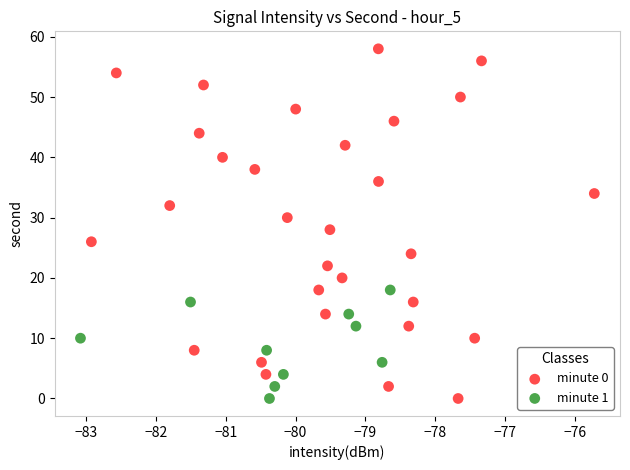

Which series contains the highest Y value?

minute 0